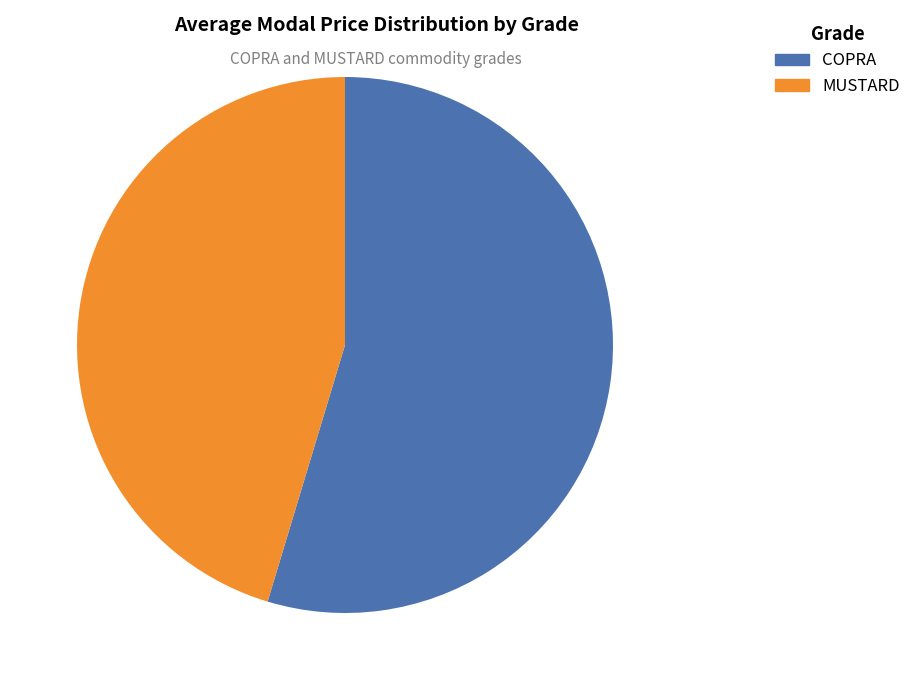

How many segments does this pie chart have?

2